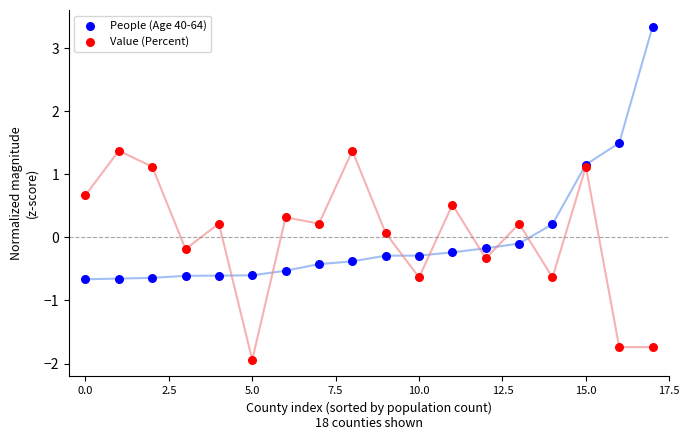

Which series reaches the minimum Y coordinate?

Value (Percent)